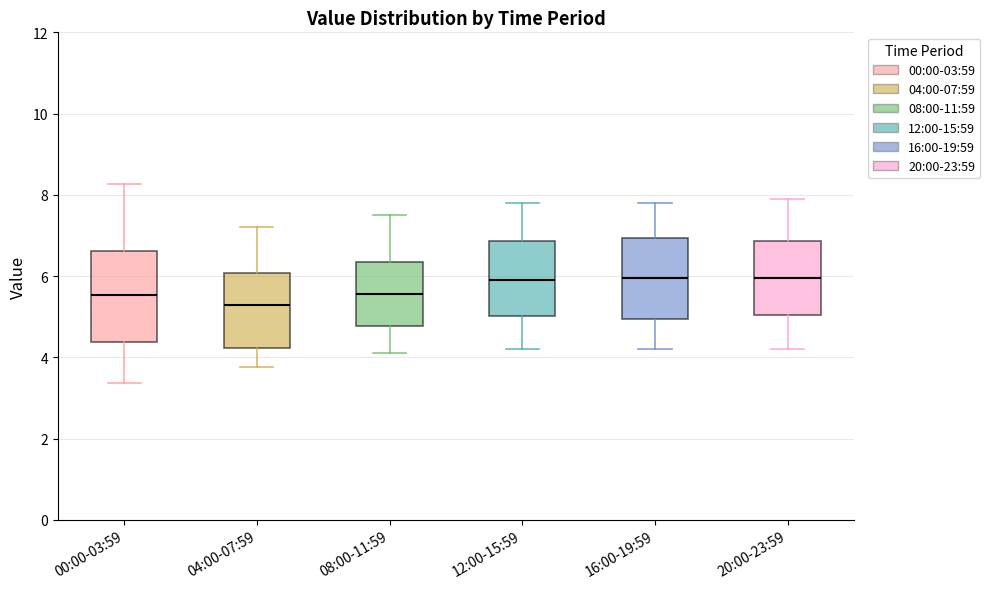

Which box's median line is the lowest?

04:00-07:59